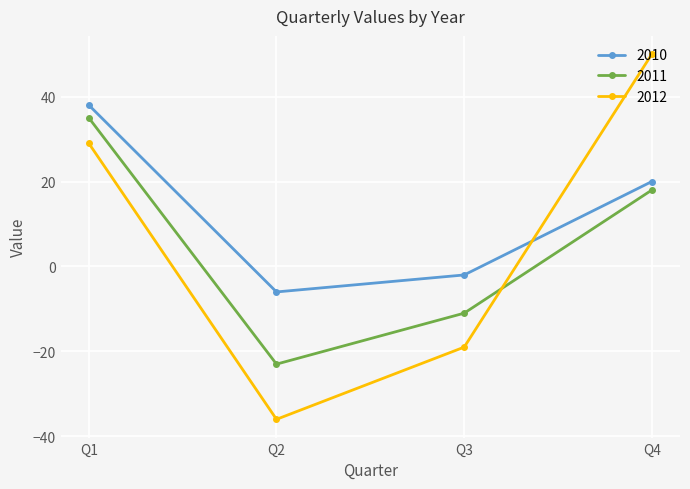

At which category is the sum across all series the highest?

Q1